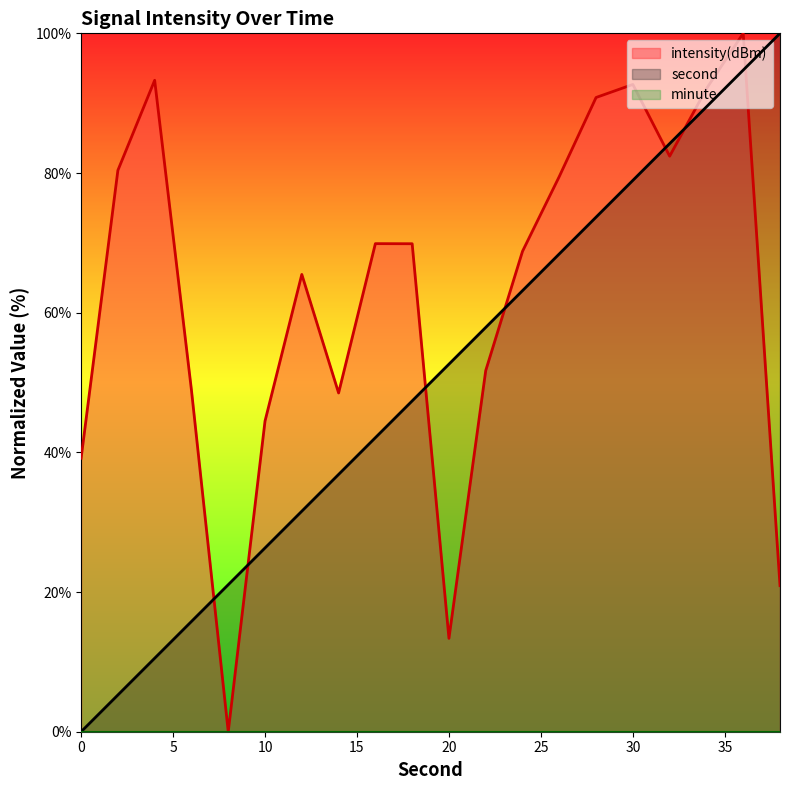

How many intersections are there between intensity(dBm) and second?

7